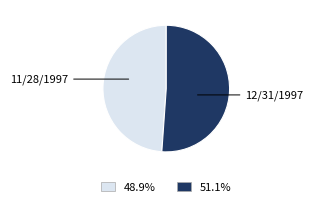

What is the majority slice?

12/31/1997